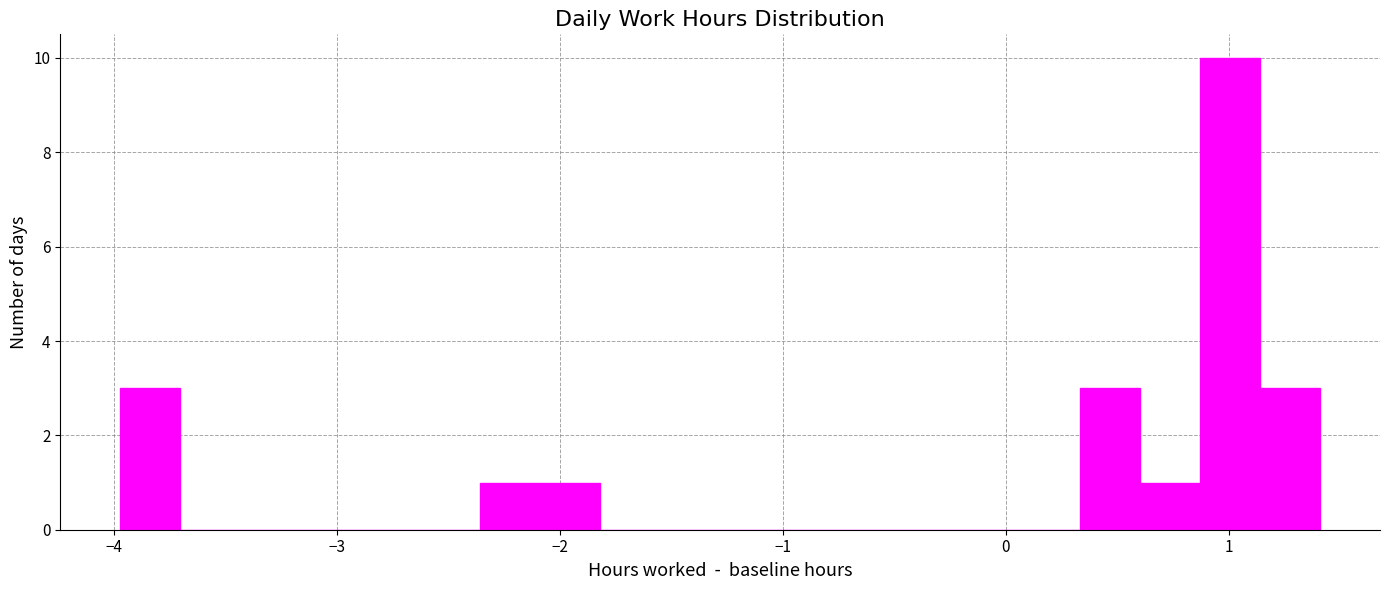

Around what value on the x-axis is the tallest bar? Give the approximate position of its centre, as read against the axis.

1.0